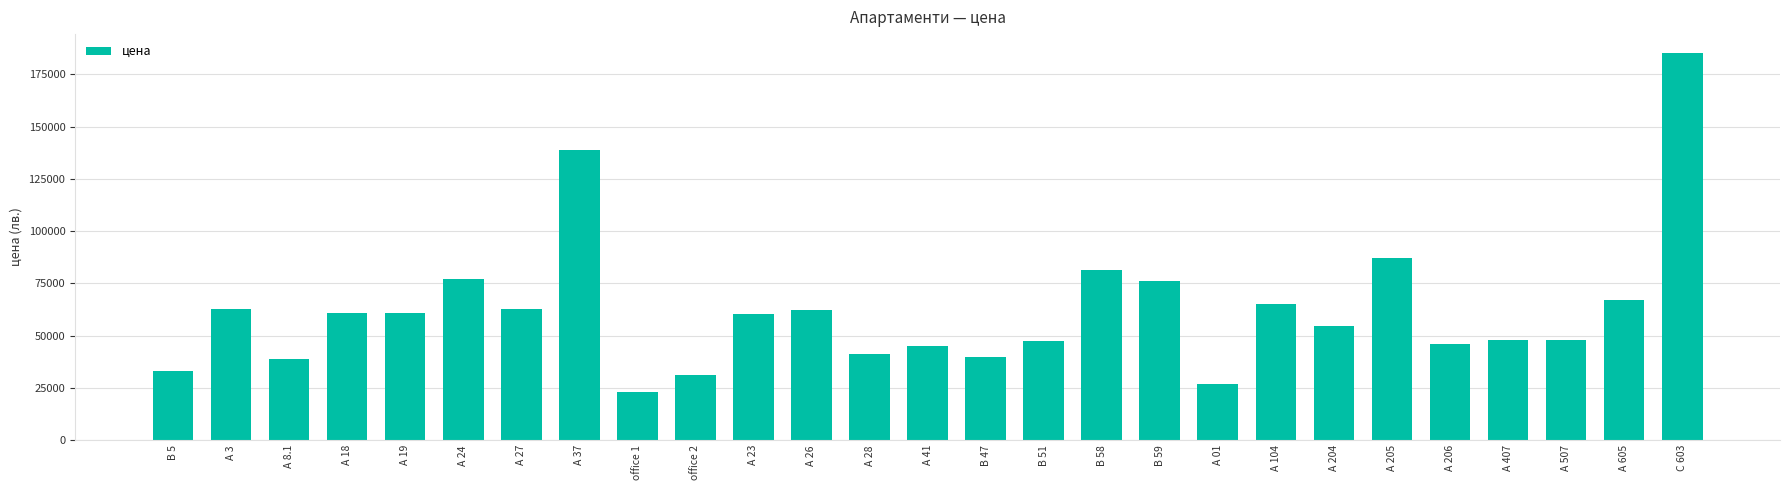

What is the change in value from A 205 to А 407?

-39200